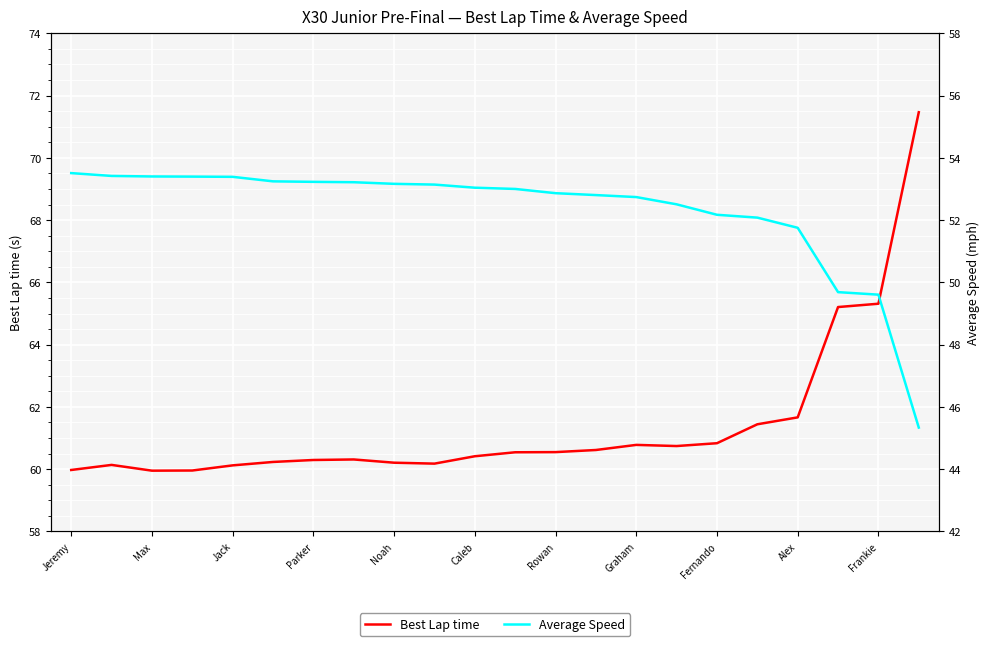

True or false: Average Speed has more than 1 points higher than both neighbors.

False